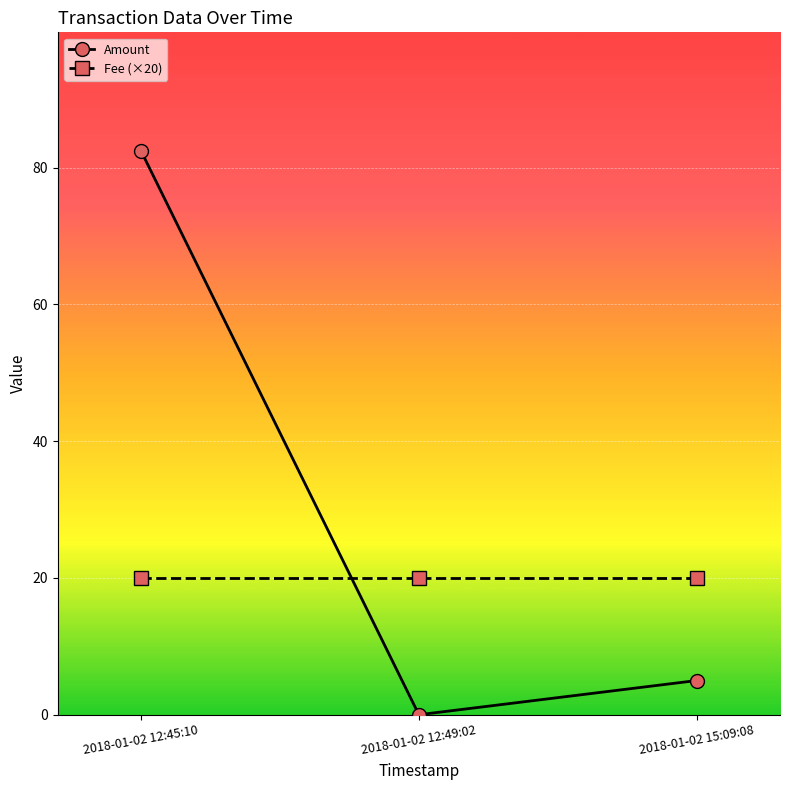

Does the chart have visible grid lines?

Yes